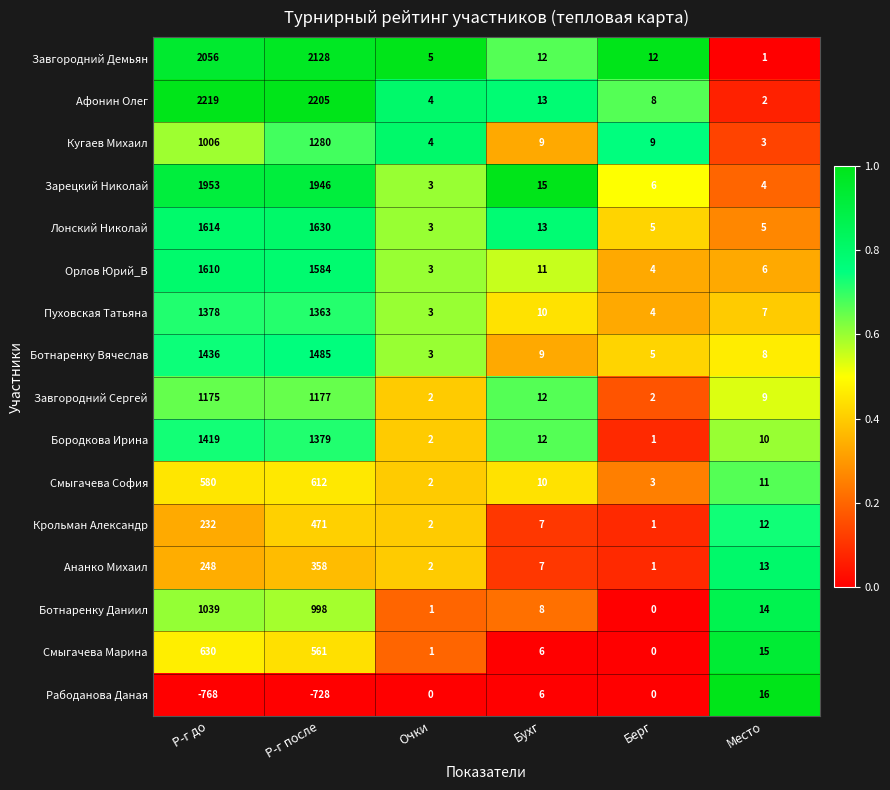

What is the difference between the maximum and minimum values in the Орлов Юрий_В series?

1607